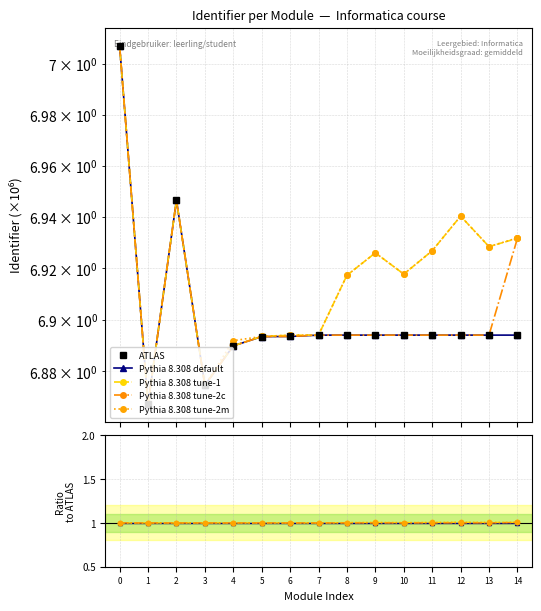

What is the total value across all series at 8?

10.9